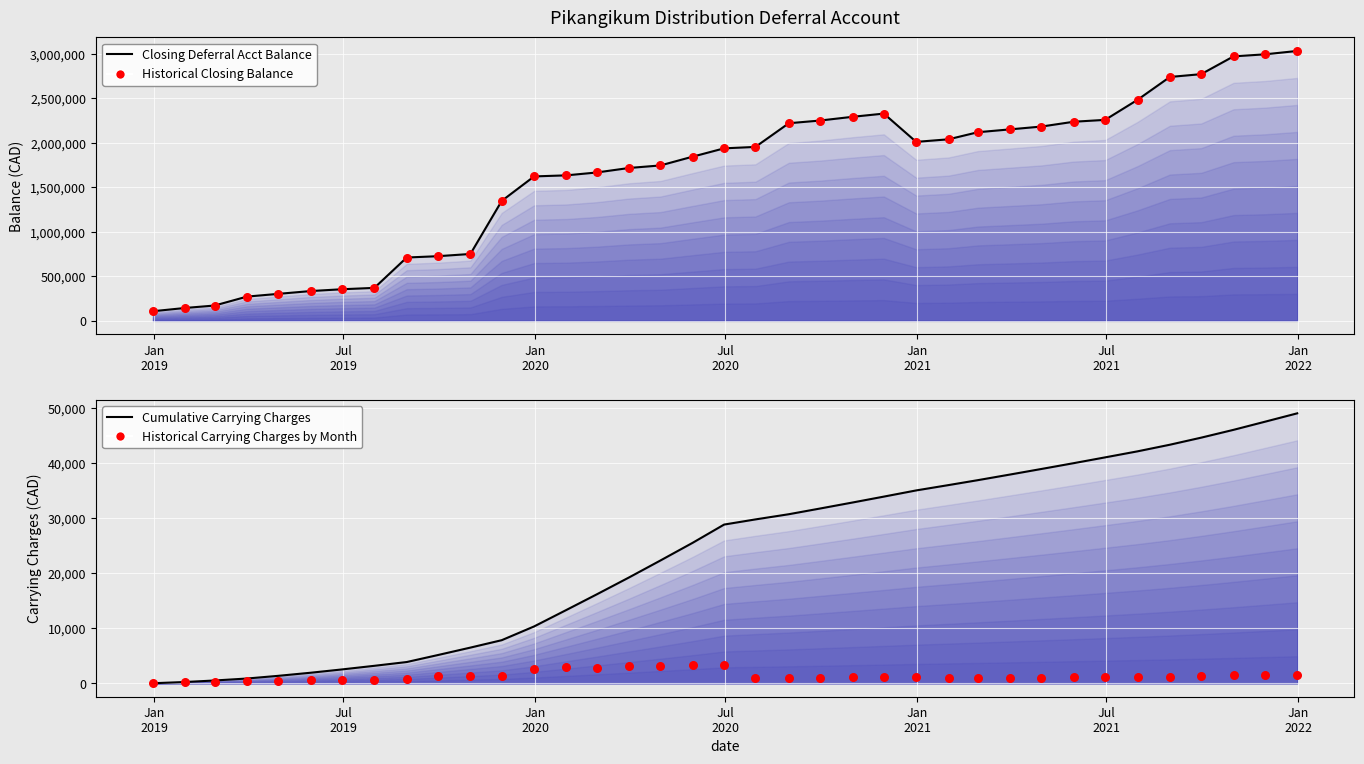

Which series has the largest Y range (max minus min)?

Closing Deferral Acct Balance (line)